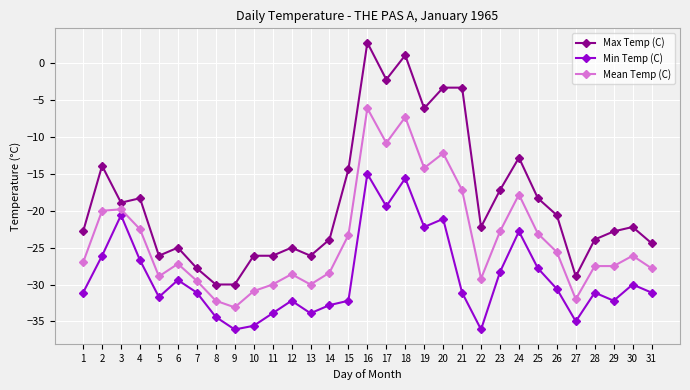

What is the minimum value for Min Temp (C)?

-36.1